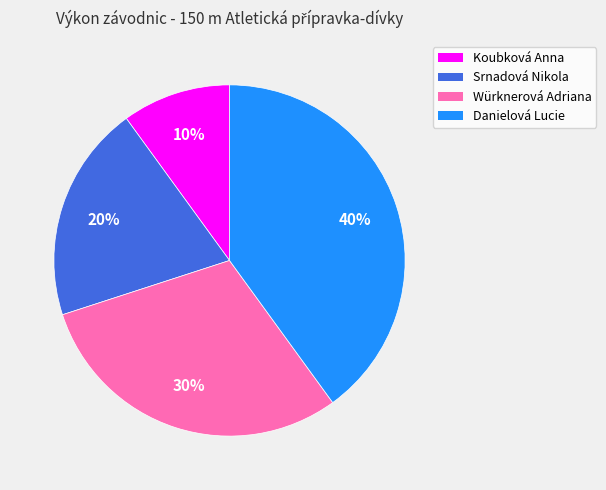

How many slices are in this pie chart?

4